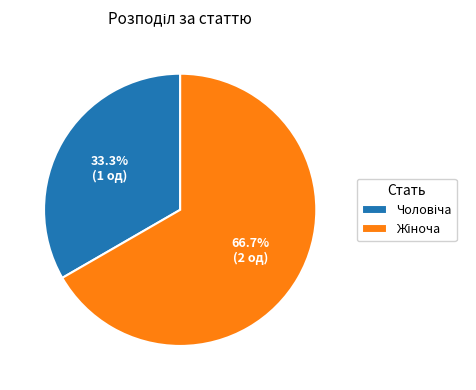

Is there a majority slice in this chart?

Yes